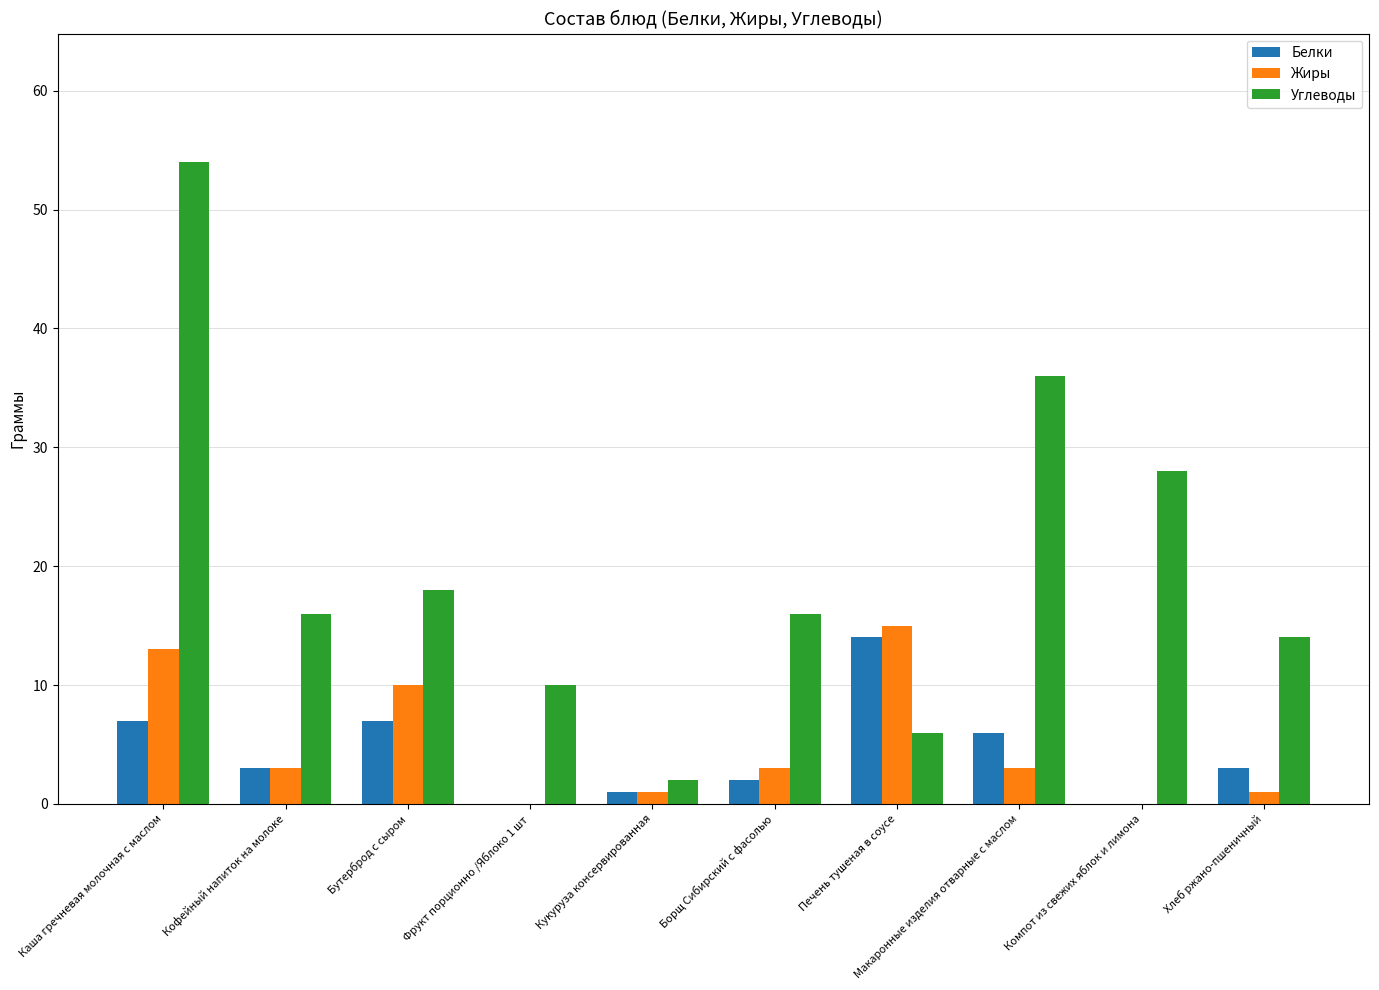

Where is Жиры nearest to the value 7?

Бутерброд с сыром